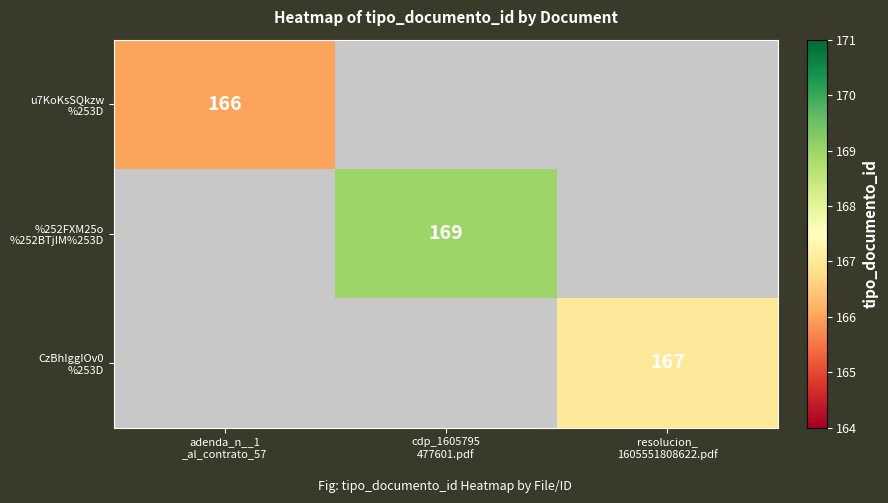

Which series has the widest spread of values?

u7KoKsSQkzw %253D